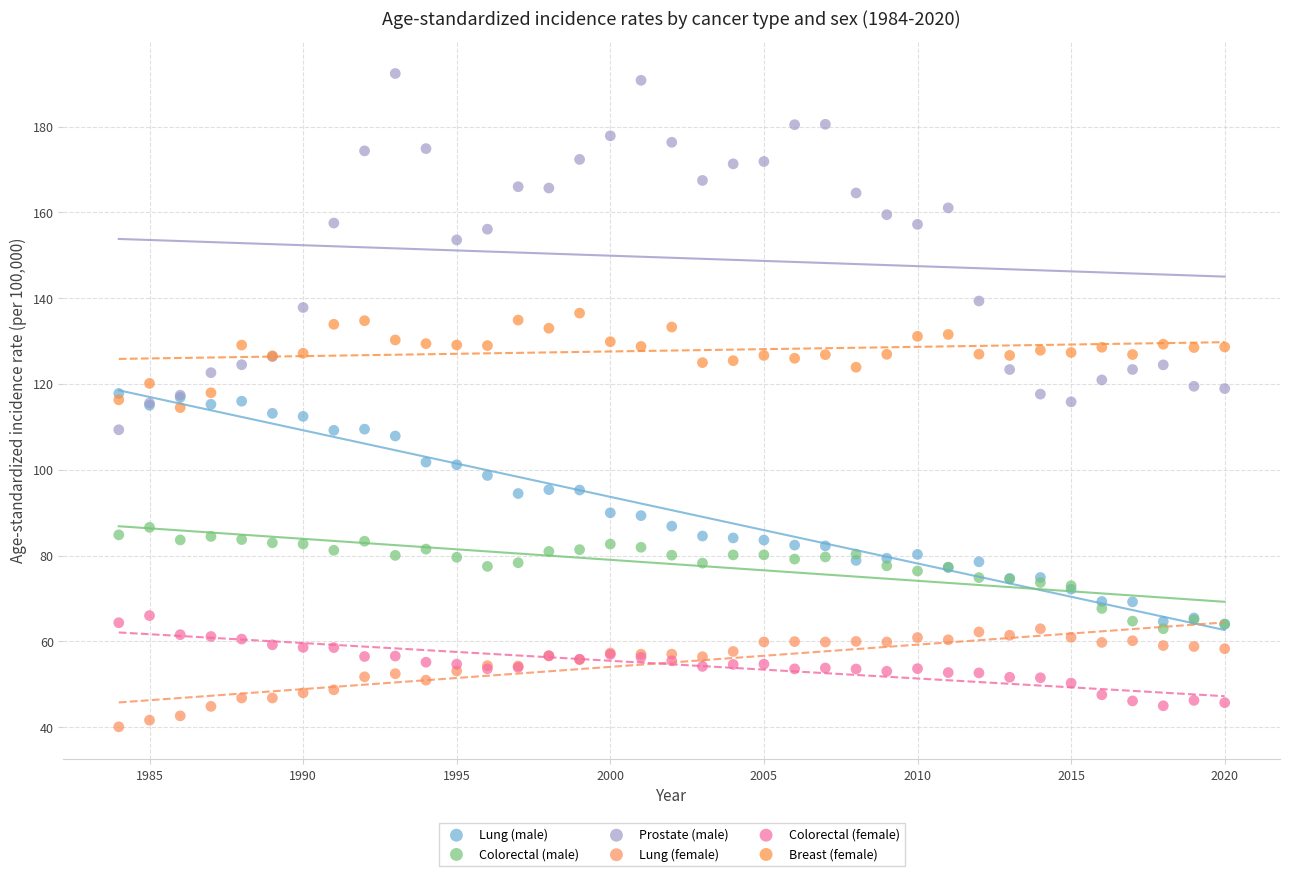

Which series contains the lowest Y value?

Lung (female)